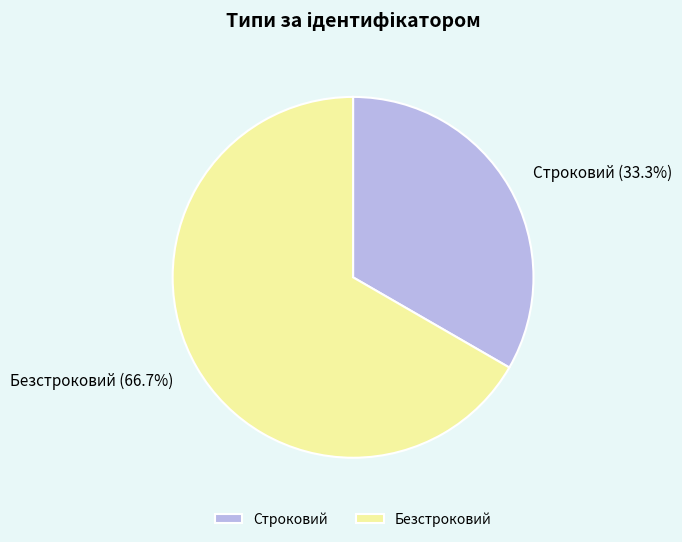

How many slices are in this pie chart?

2